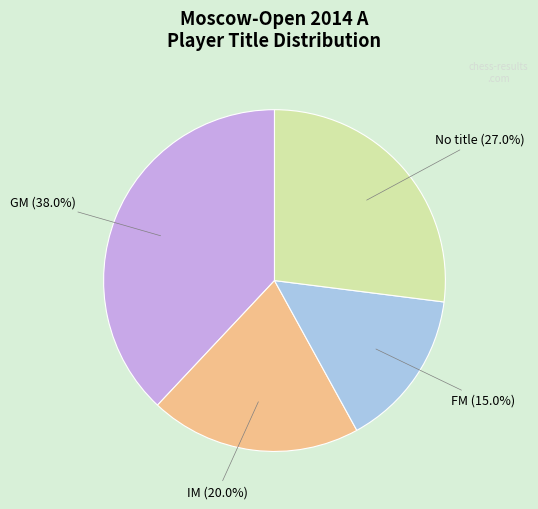

Is there any slice that represents more than half of the pie?

No